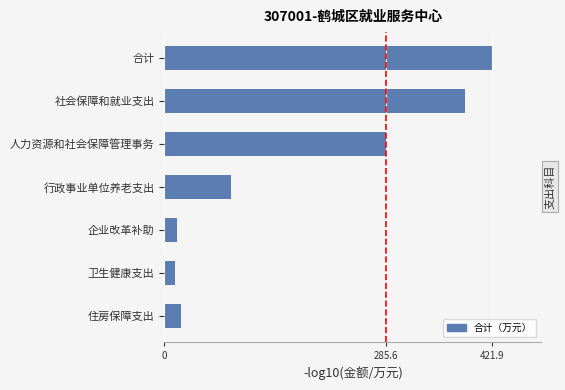

At which label is the value closest to 217?

人力资源和社会保障管理事务